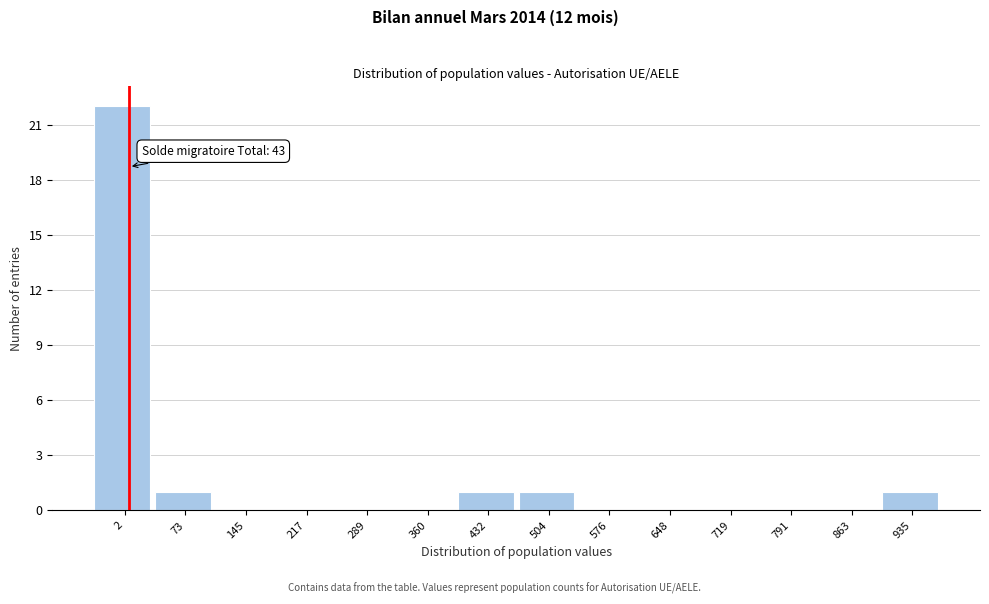

Reading left to right, extract all data points from this chart.

2=22	73=1	145=0	217=0	289=0	360=0	432=1	504=1	576=0	648=0	719=0	791=0	863=0	935=1